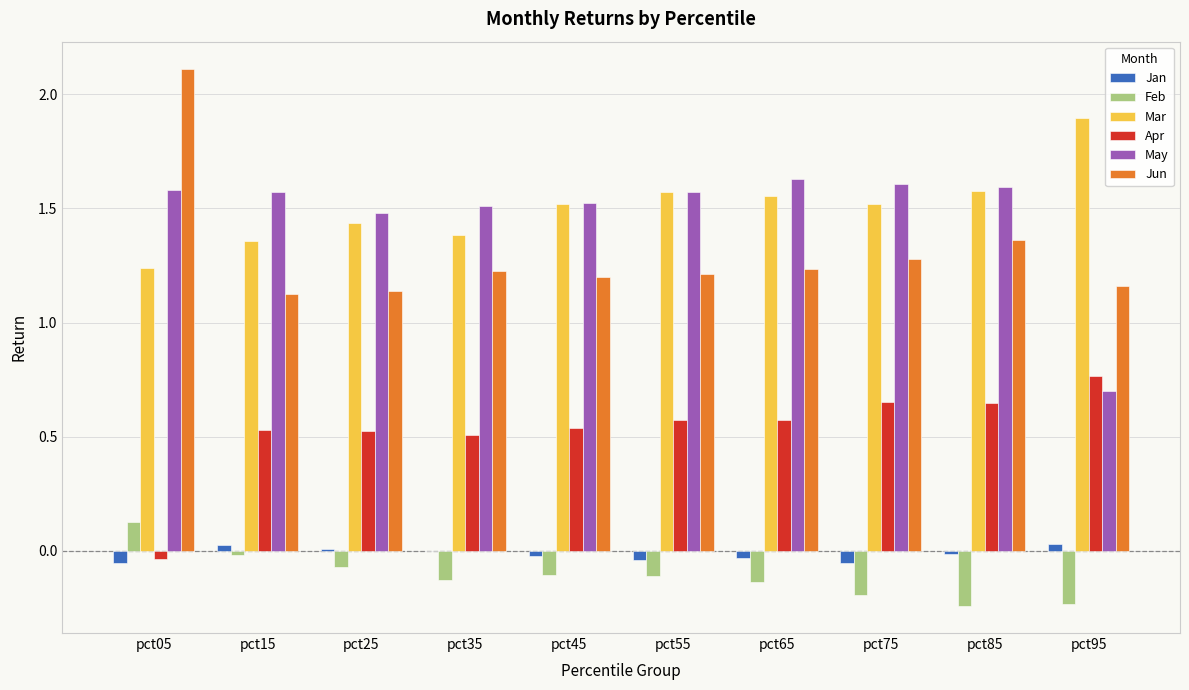

Which label corresponds to the largest value in the chart?

pct05